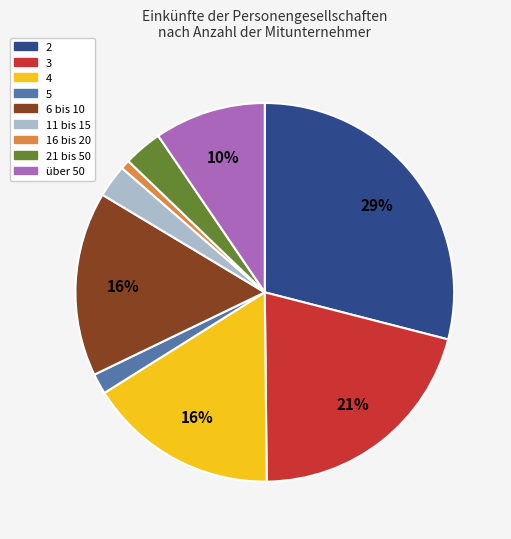

Which category has the biggest portion of the pie?

2